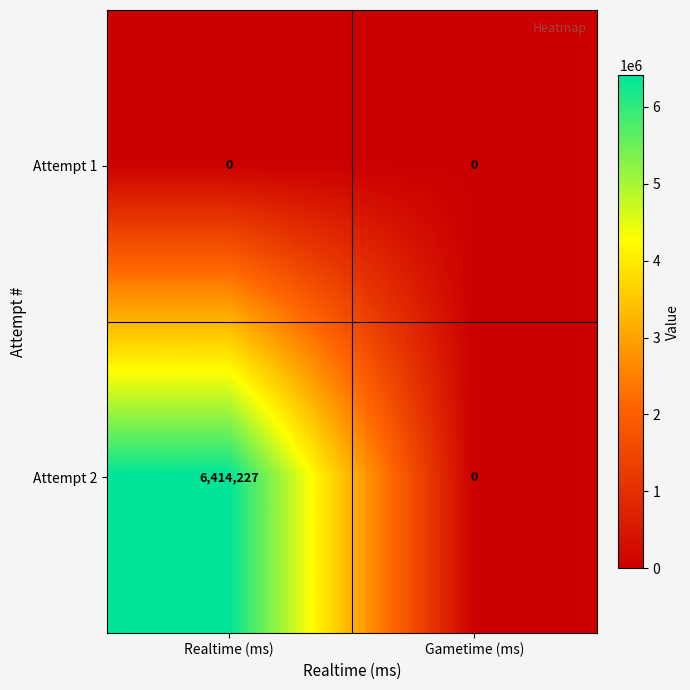

Is it true that Attempt 2 equals 6414227 at Realtime (ms)?

True